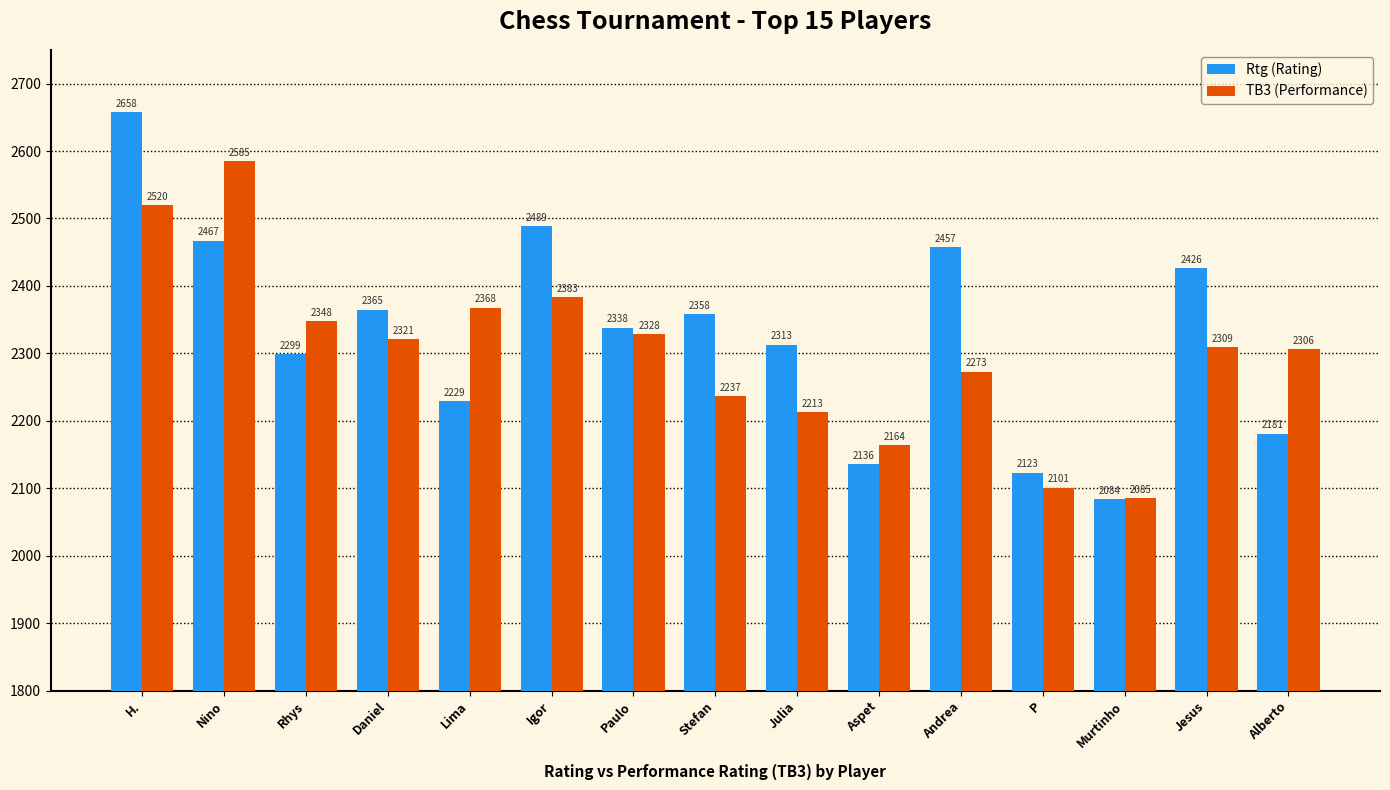

Are the bars grouped side by side (vs. stacked)?

Yes